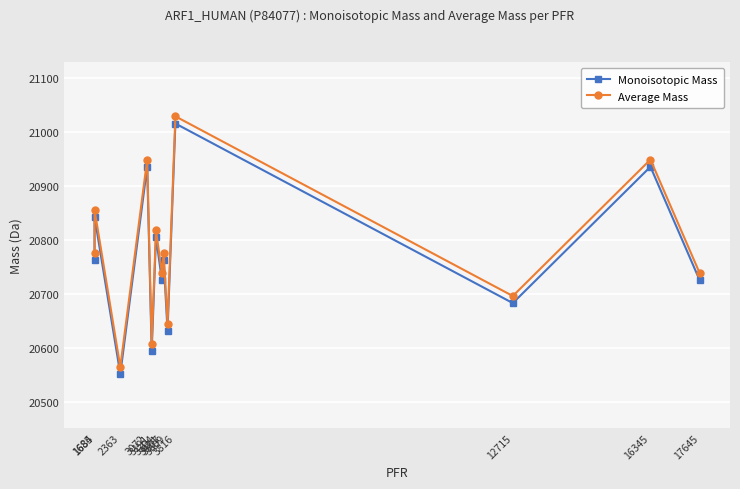

Rank the series by their average value, from lowest to highest.

Monoisotopic Mass, Average Mass